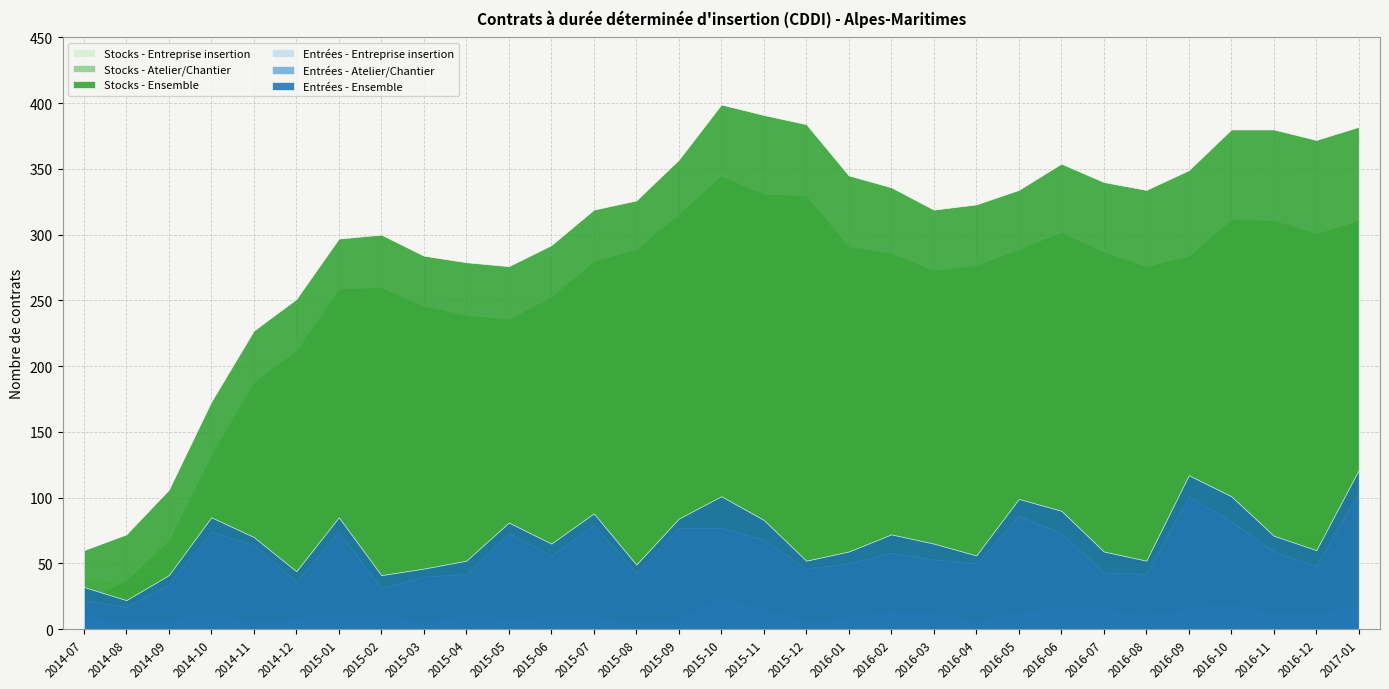

What is the average value of the Entrées - Entreprise insertion series?

11